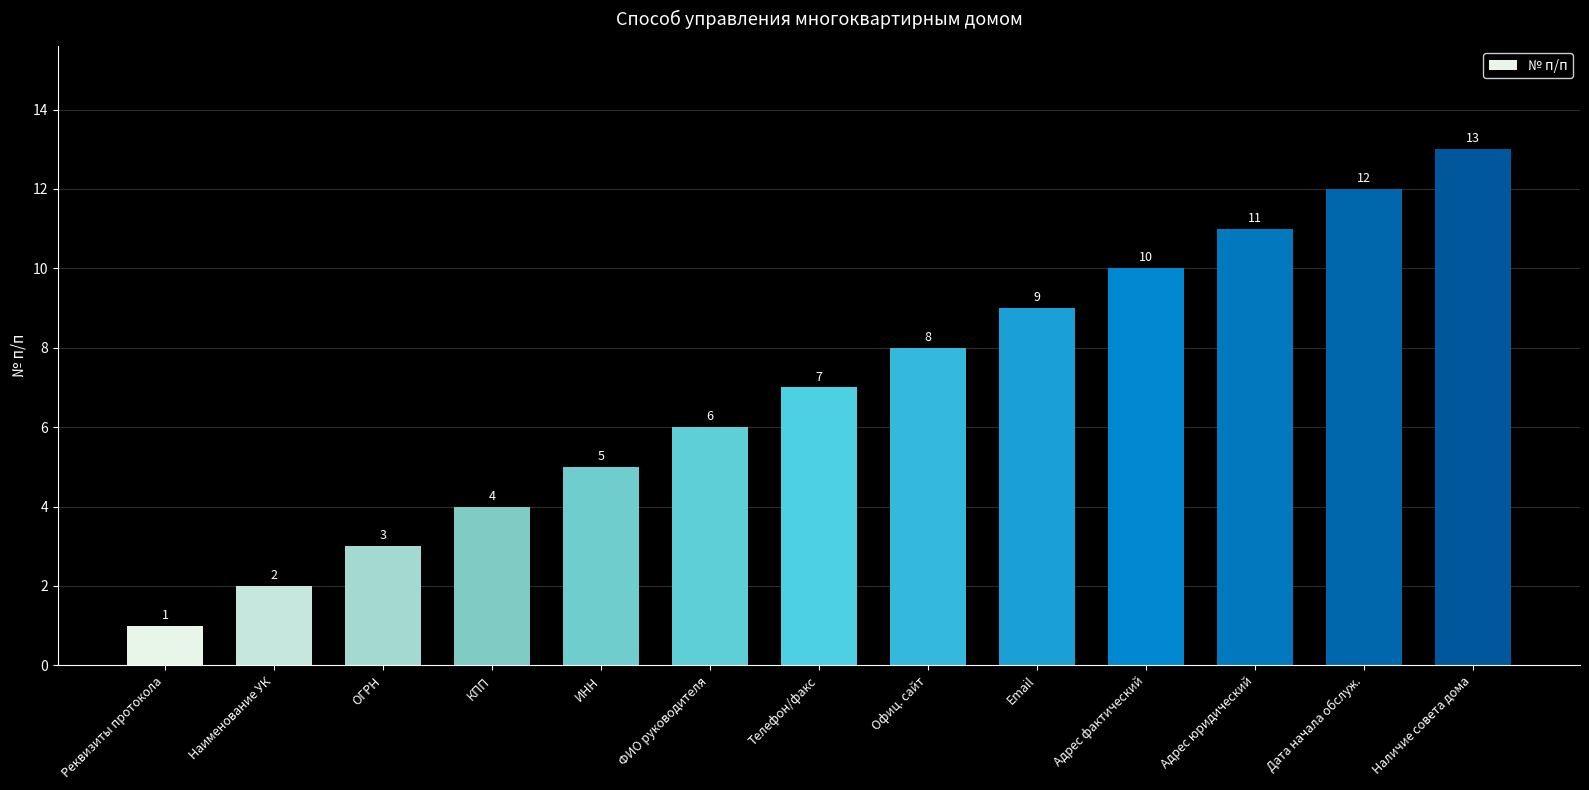

Reading right to left, what are all the values shown in this chart?

Наличие совета дома=13	Дата начала обслуж.=12	Адрес юридический=11	Адрес фактический=10	Email=9	Офиц. сайт=8	Телефон/факс=7	ФИО руководителя=6	ИНН=5	КПП=4	ОГРН=3	Наименование УК=2	Реквизиты протокола=1